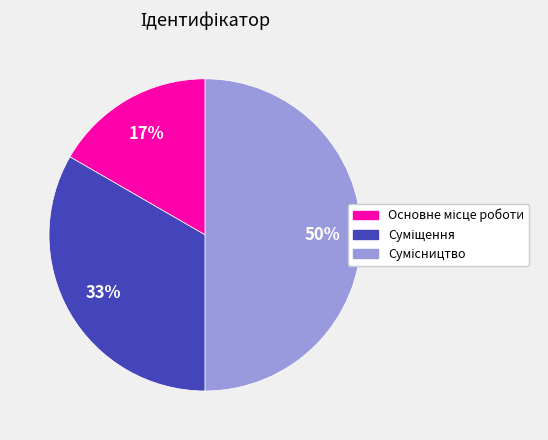

To the nearest percent, what is the average slice percentage?

33%